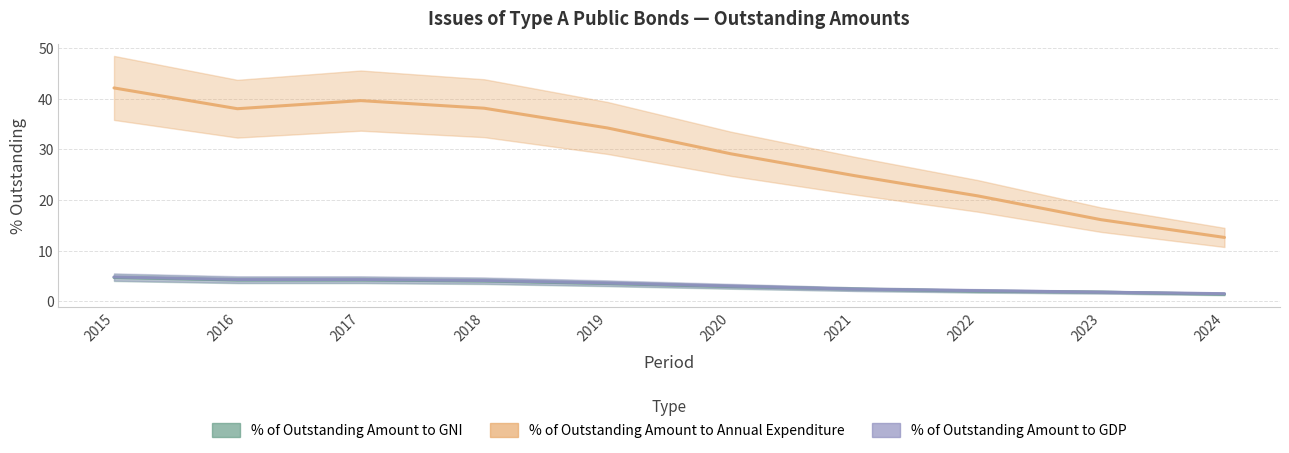

Reading left to right, transcribe all the data shown in this chart.

% of Outstanding Amount to GNI: 2015=4.7	2016=4.2	2017=4.2	2018=4.0	2019=3.5	2020=2.9	2021=2.4	2022=2.0	2023=1.8	2024=1.4
% of Outstanding Amount to Annual Expenditure: 2015=42.1	2016=38.0	2017=39.6	2018=38.1	2019=34.2	2020=29.1	2021=24.8	2022=20.8	2023=16.1	2024=12.6
% of Outstanding Amount to GDP: 2015=4.8	2016=4.3	2017=4.3	2018=4.1	2019=3.6	2020=3.0	2021=2.4	2022=2.1	2023=1.8	2024=1.5